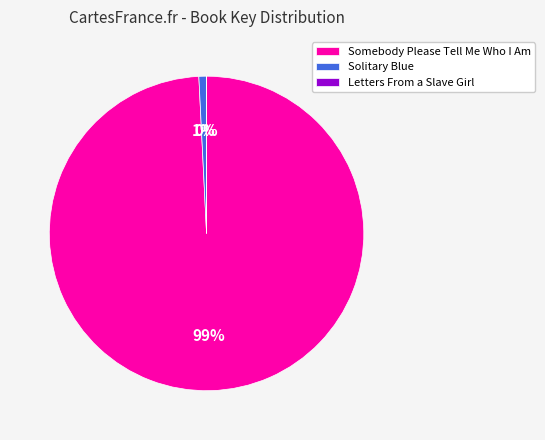

What percentage is the Somebody Please Tell Me Who I Am slice, to the nearest percent?

99%